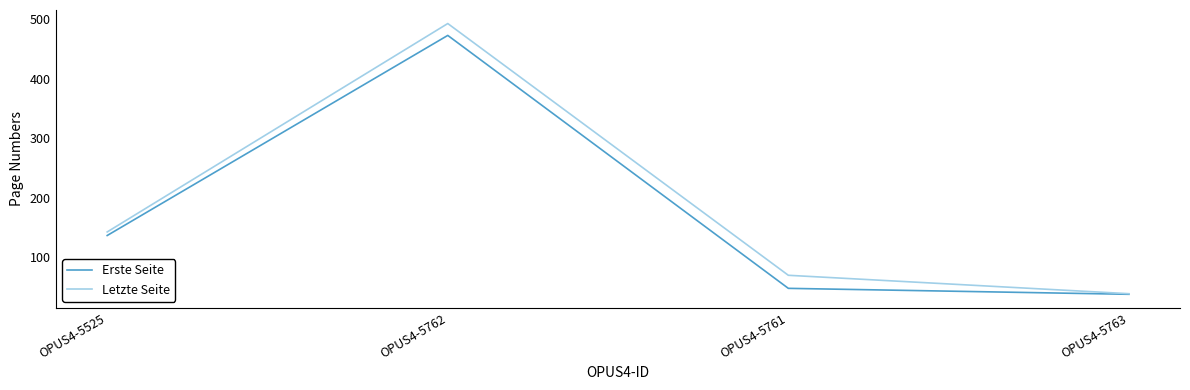

The value of Letzte Seite at OPUS4-5525 is 142. True or false?

True